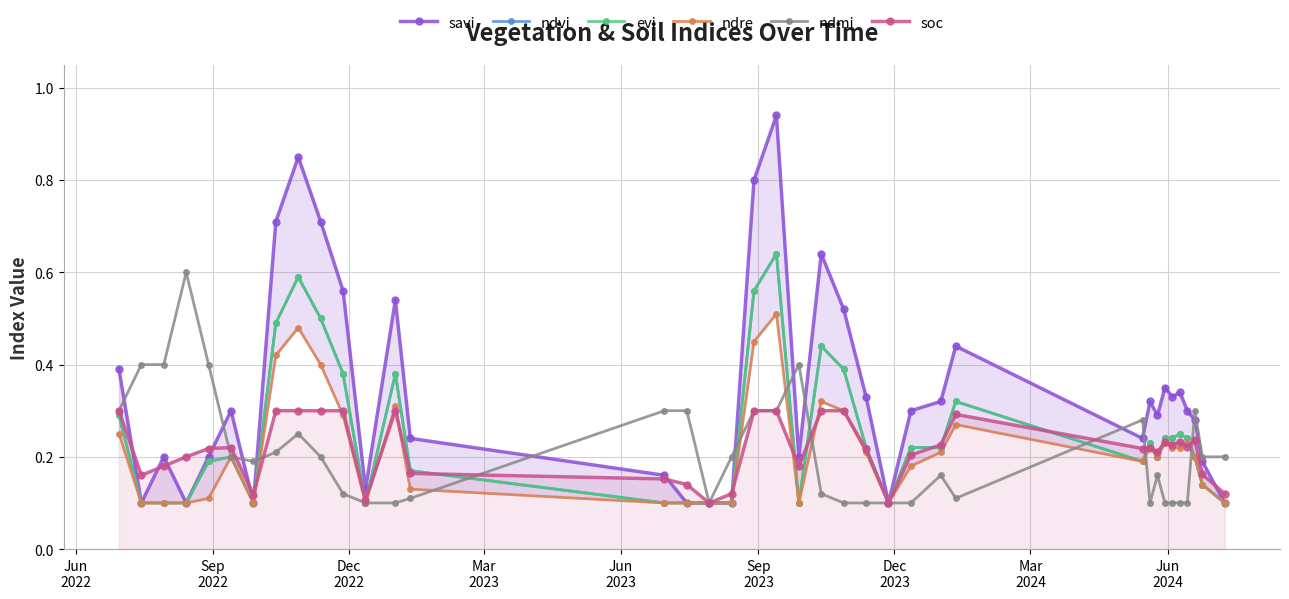

Count the number of data series in this chart.

6